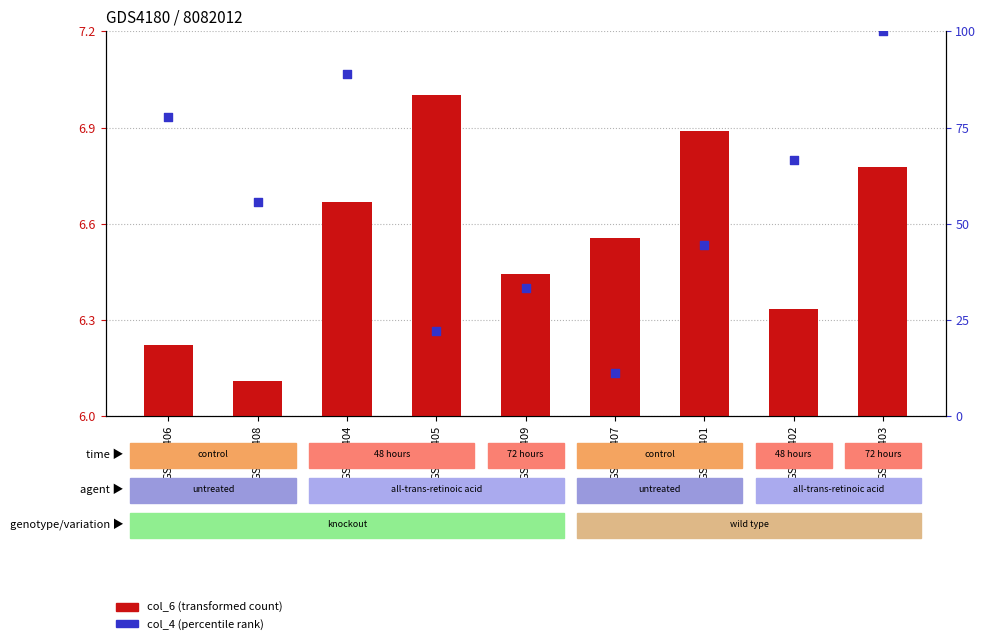

Which series has the largest total across all categories?

col_4 (percentile rank)